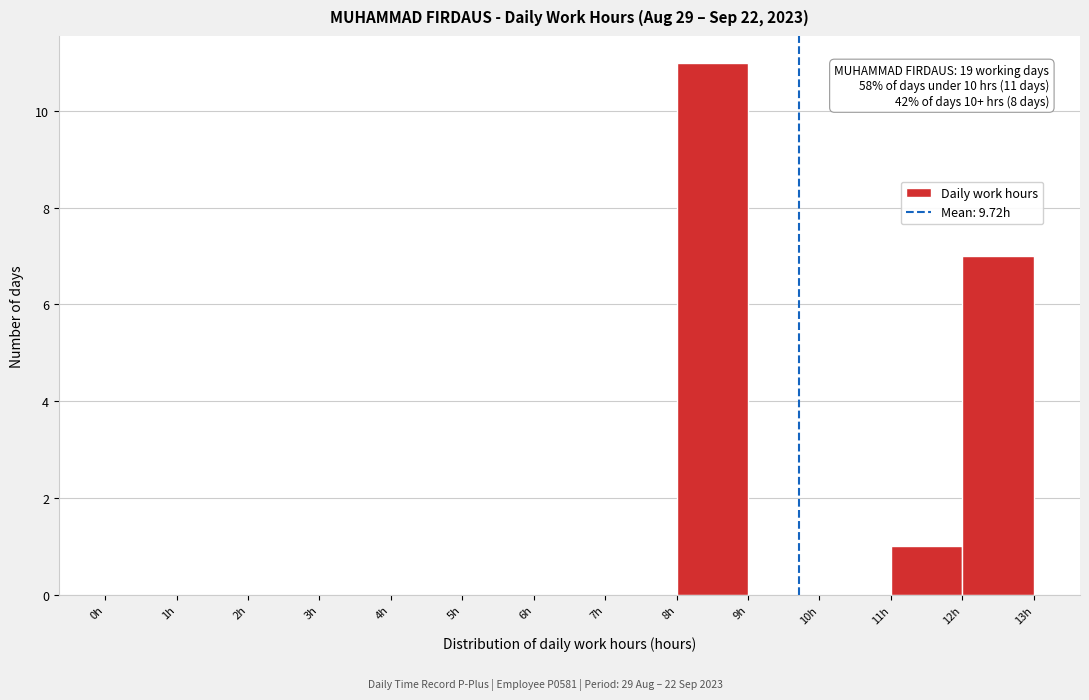

Which range on the x-axis has the tallest bar?

8 to 9